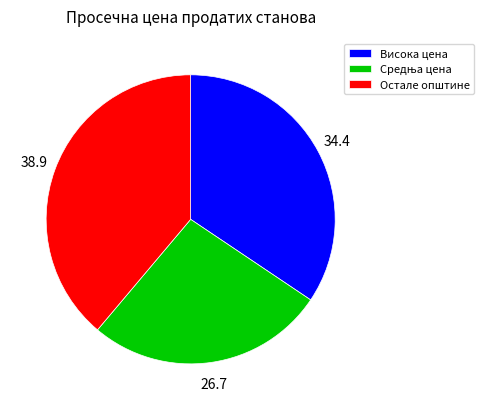

Is there any slice that represents more than half of the pie?

No